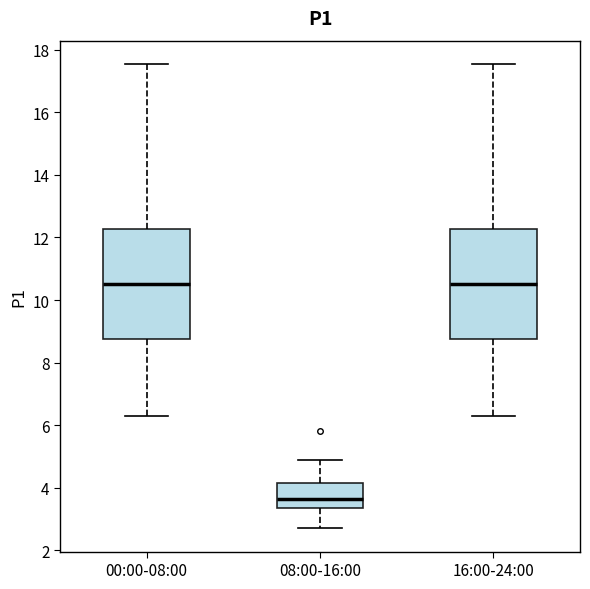

Where does the median line of the box for 00:00-08:00 sit on the y-axis? The values are not printed on the chart, so give them approximately, as read against the axis.

10.6